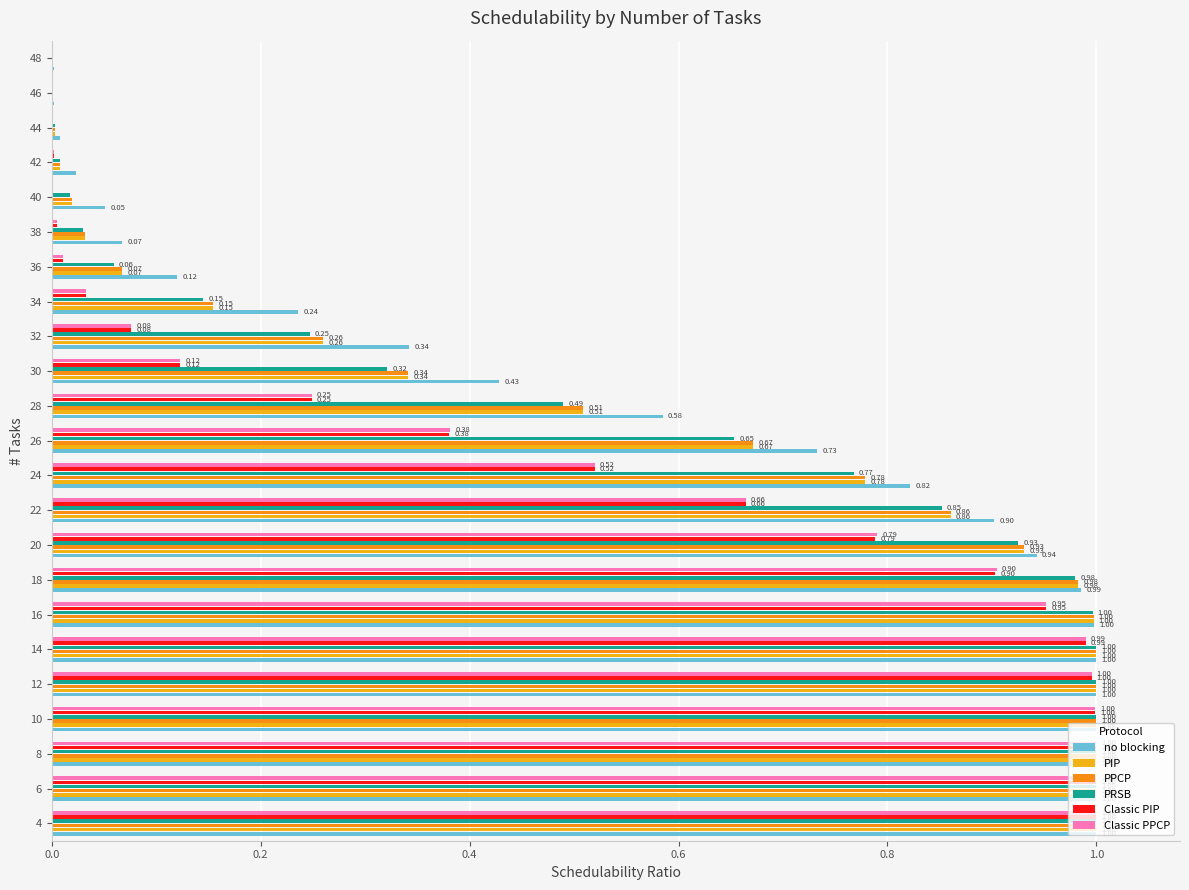

At which label is PPCP closest to 0?

46